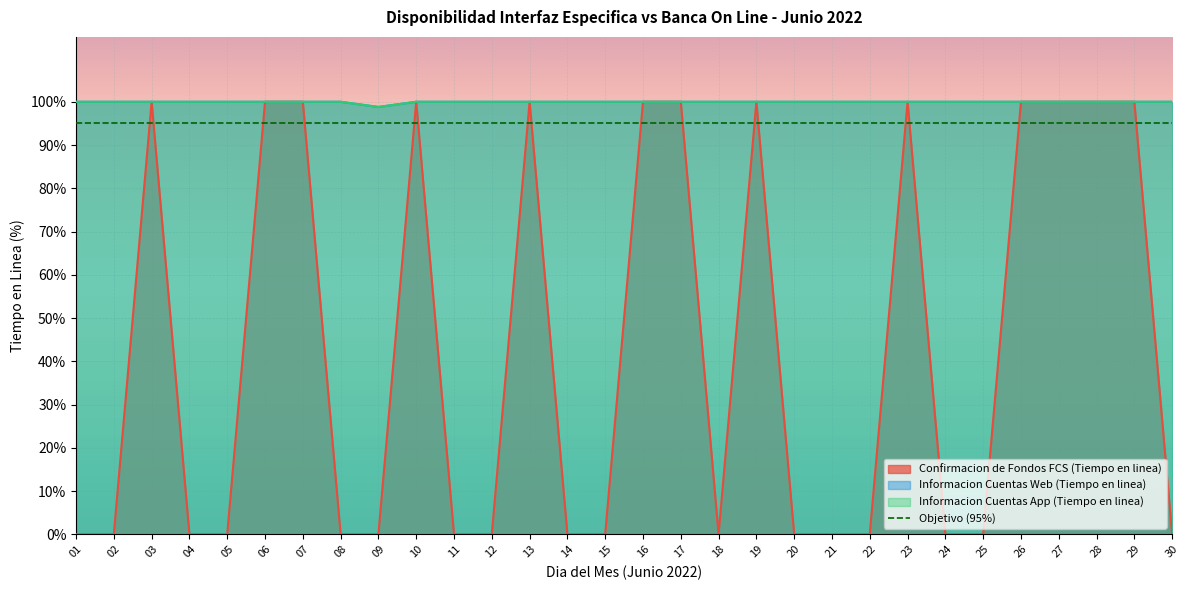

Which has a higher value, 24 or 27?

27